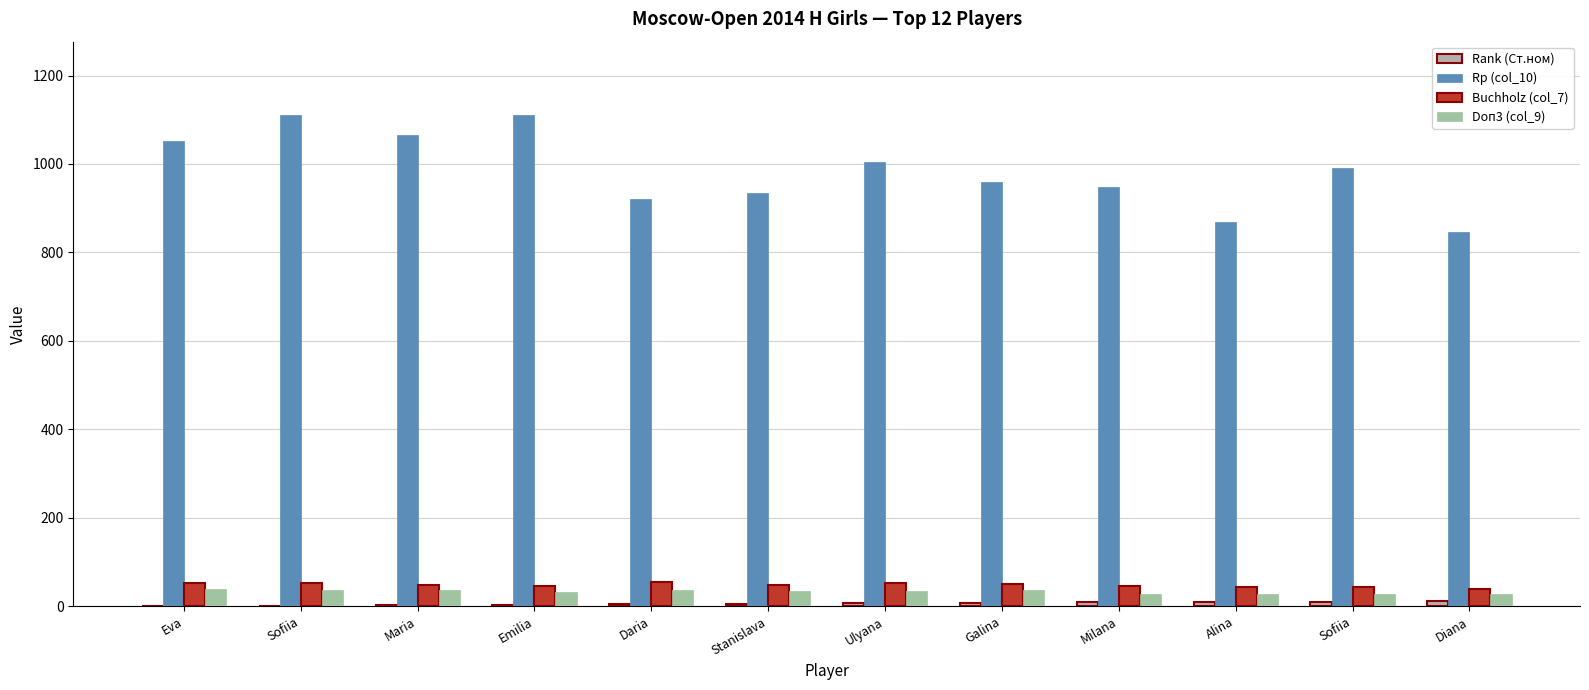

How many groups of bars are there?

12